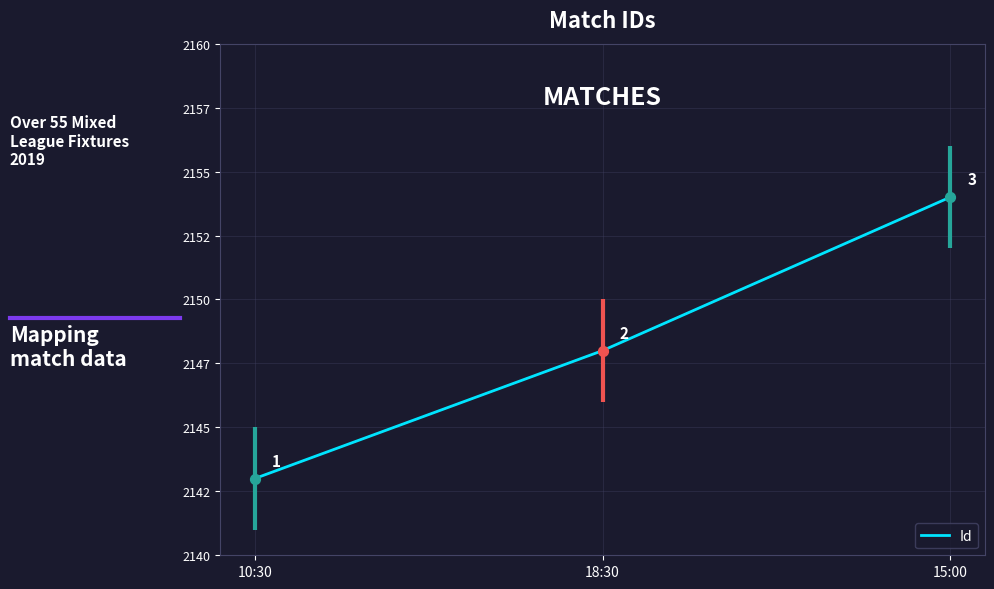

Which has a higher value, 10:30 or 18:30?

18:30